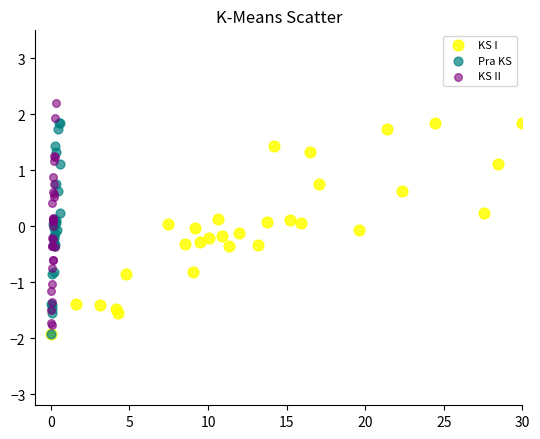

Which series contains the highest Y value?

KS II